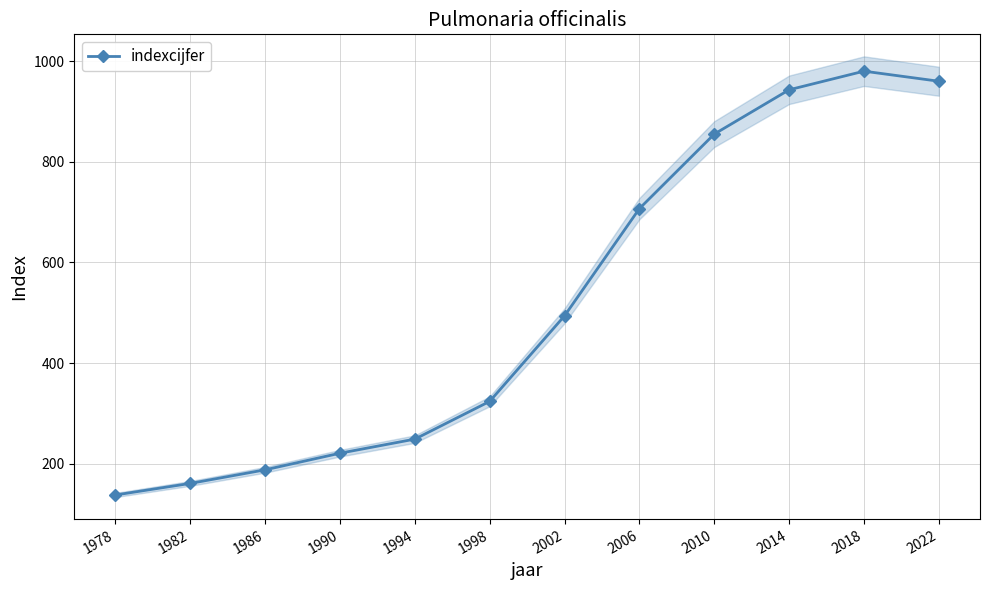

List the labels in order of value, smallest first.

1978, 1982, 1986, 1990, 1994, 1998, 2002, 2006, 2010, 2014, 2022, 2018